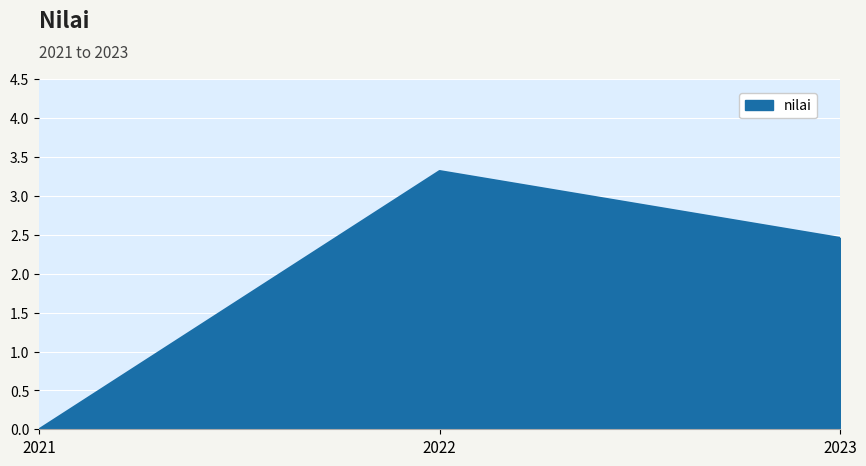

What is the change in value from 2022 to 2023?

-0.9